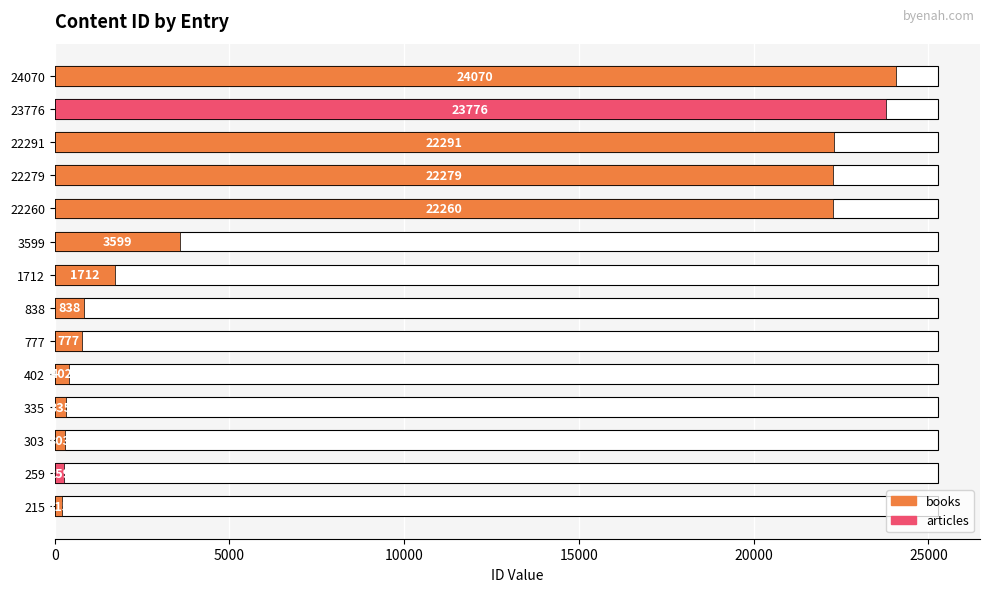

What value does the data have at 215, to the nearest 50?

200